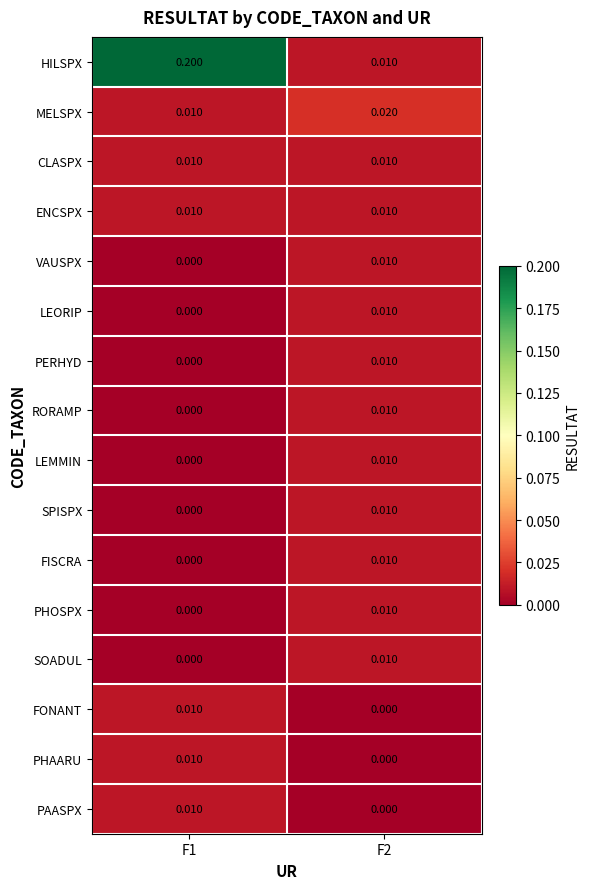

Between F1 and F2, which series saw the biggest shift?

HILSPX